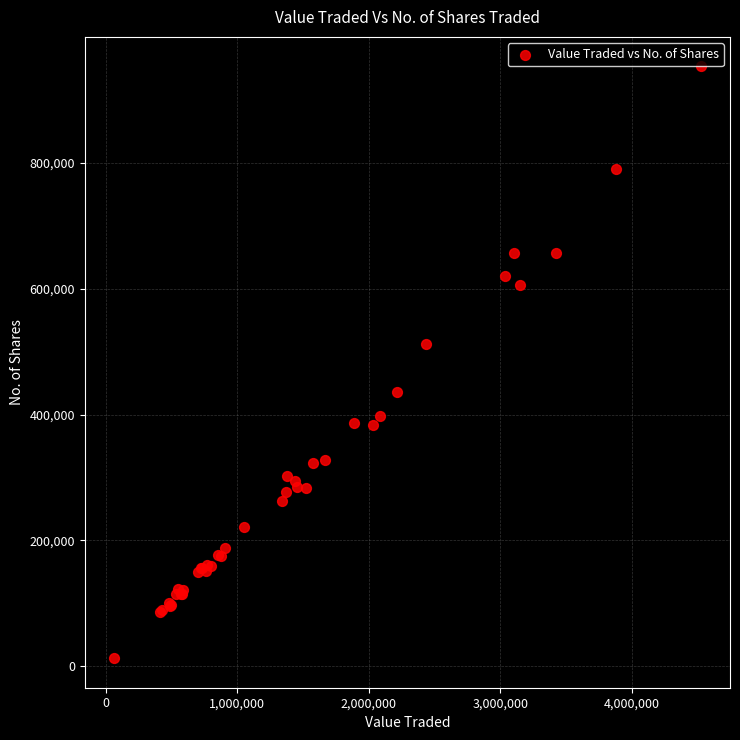

What Y value in the scatter plot is closest to 482942?

512172